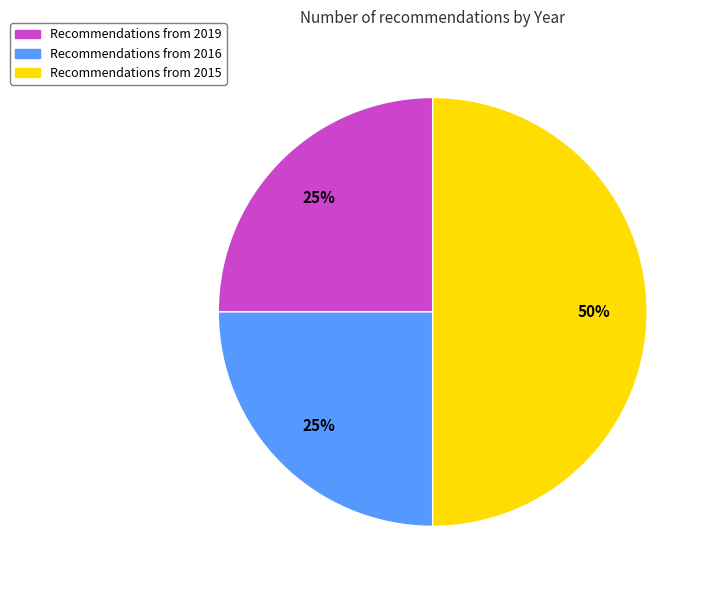

Which category has the biggest portion of the pie?

Recommendations from 2015